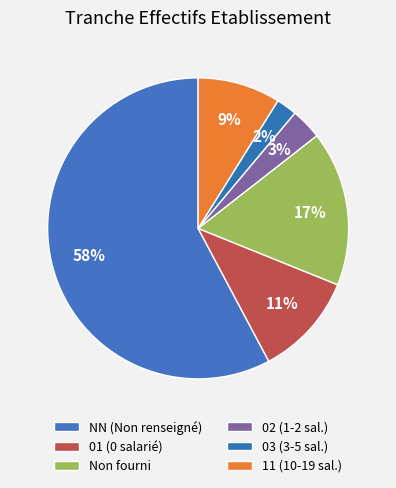

How many slices are in this pie chart?

6